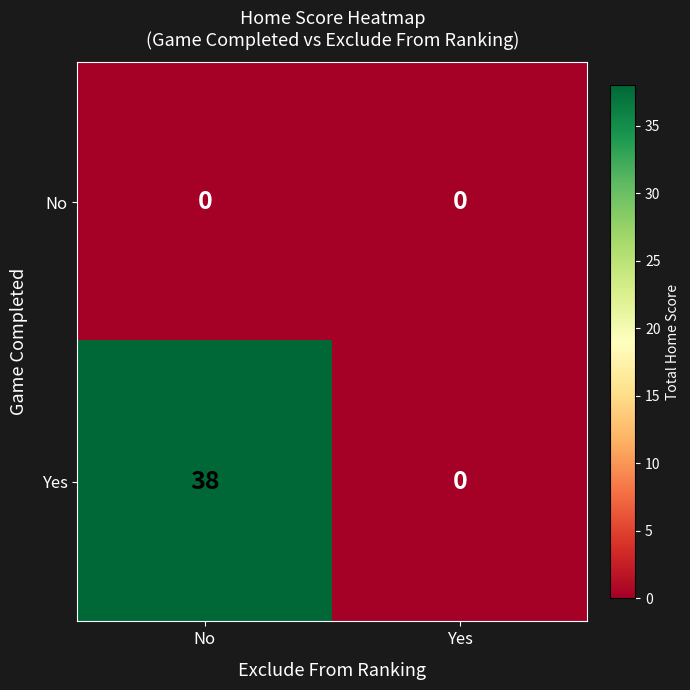

Which series has the largest range (max minus min)?

Yes